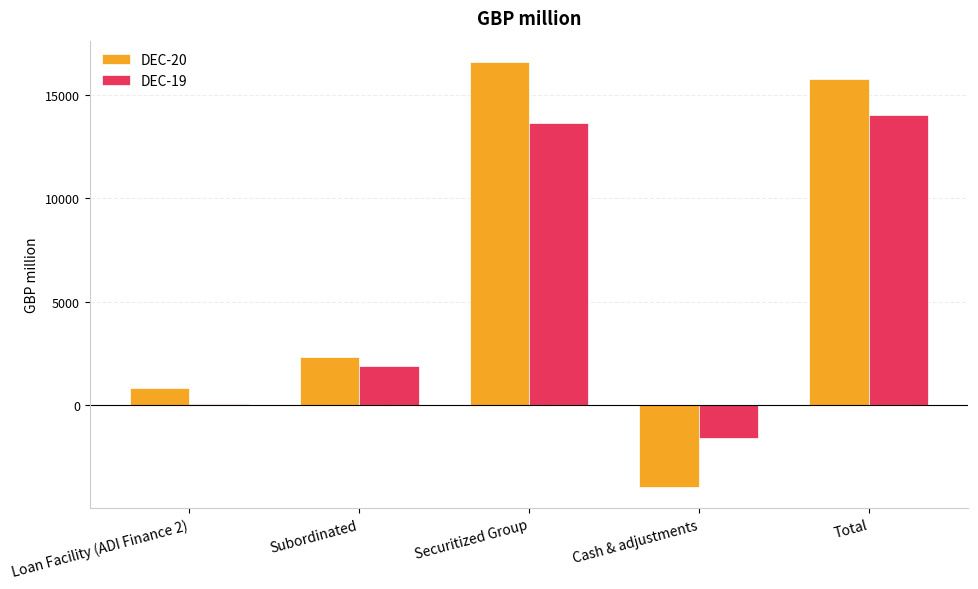

What is the difference between the DEC-19 values at Cash & adjustments and Loan Facility (ADI Finance 2)?

1669